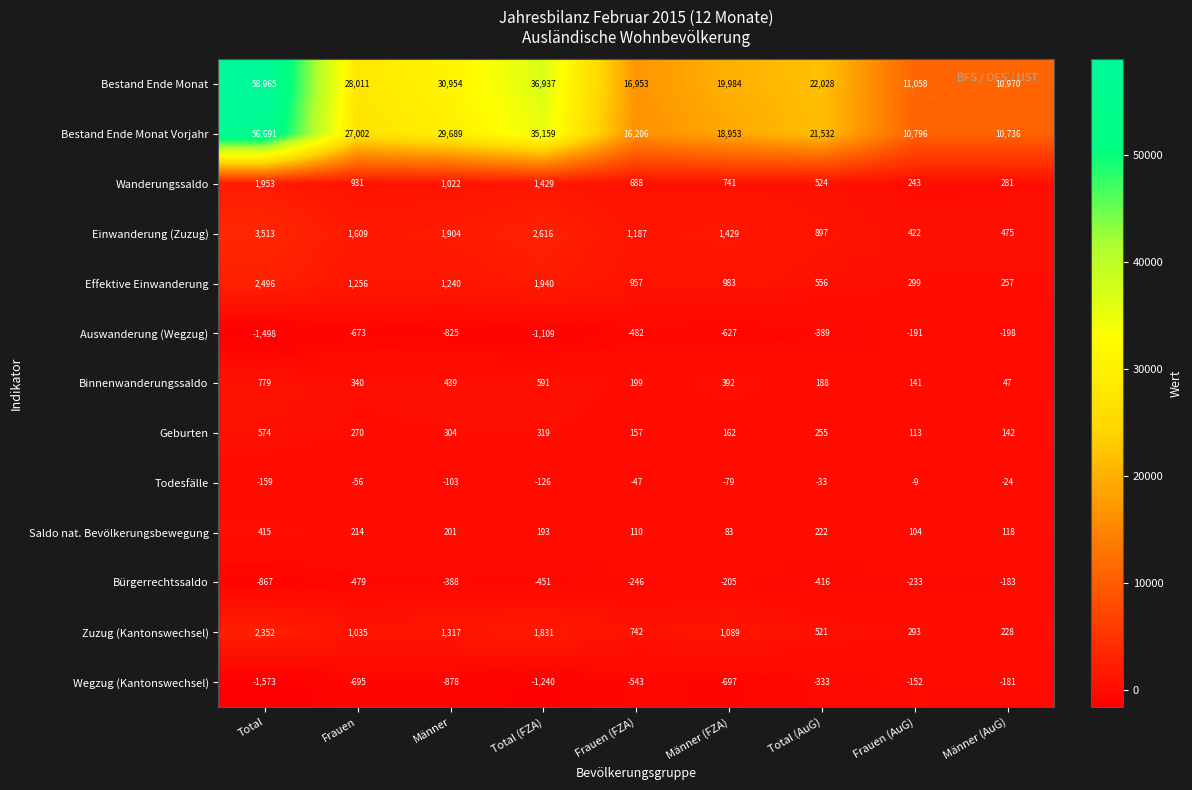

Is it true that Einwanderung (Zuzug) equals 1753 at Frauen (FZA)?

False